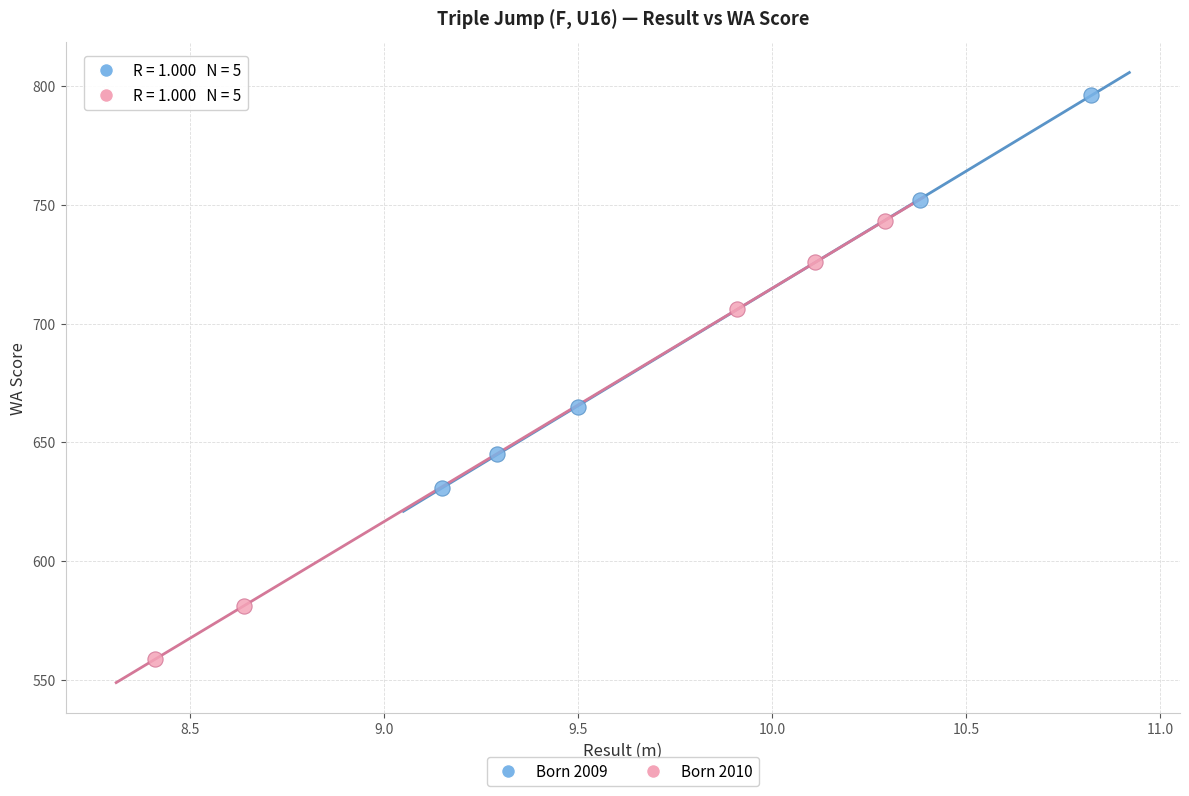

Which series contains the highest Y value?

Born 2009